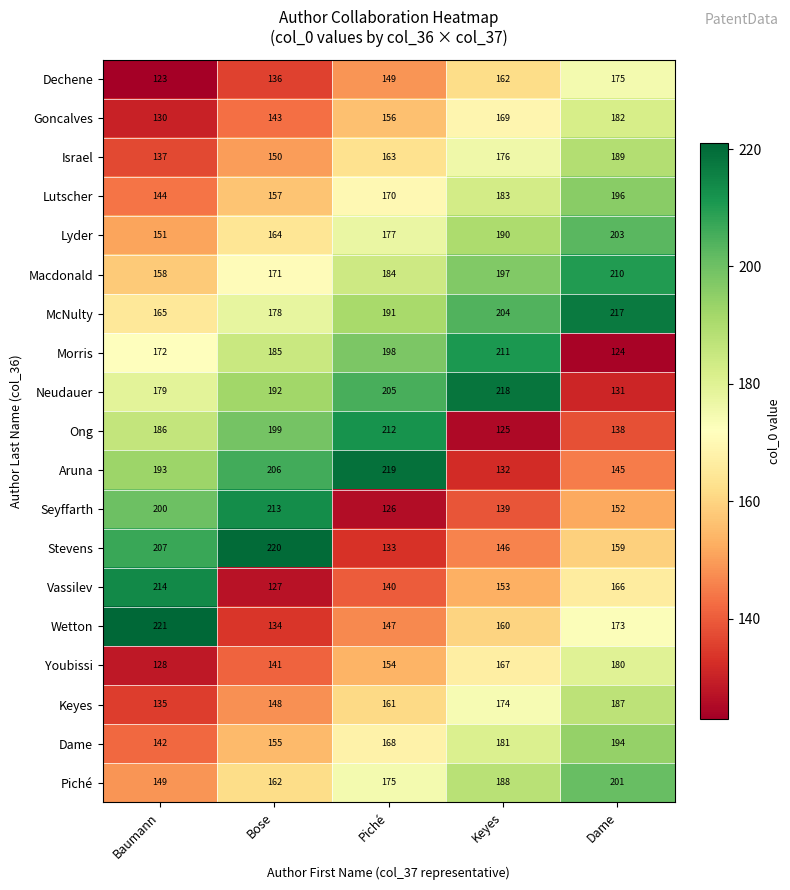

At which category is the sum across all series the highest?

Dame